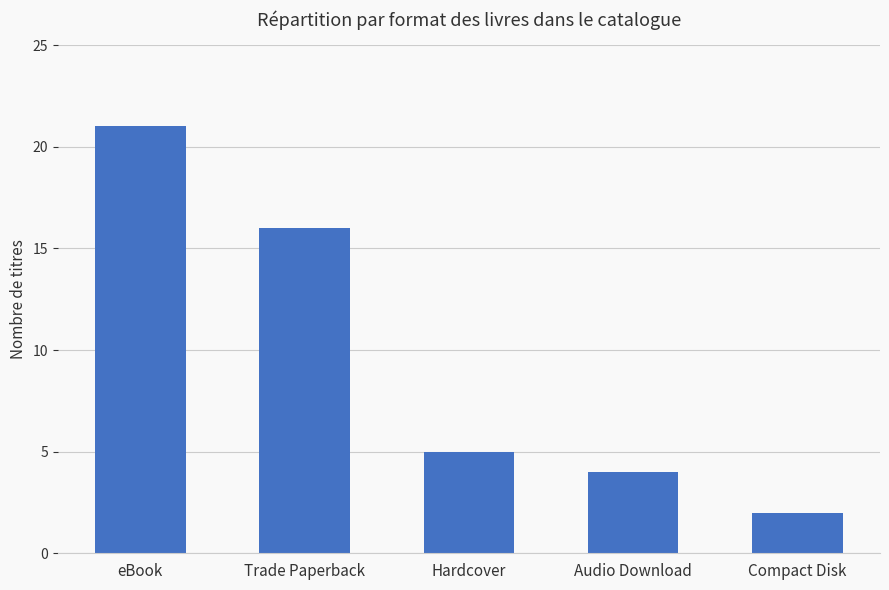

Reading left to right, list all the values displayed in this chart.

eBook=21	Trade Paperback=16	Hardcover=5	Audio Download=4	Compact Disk=2